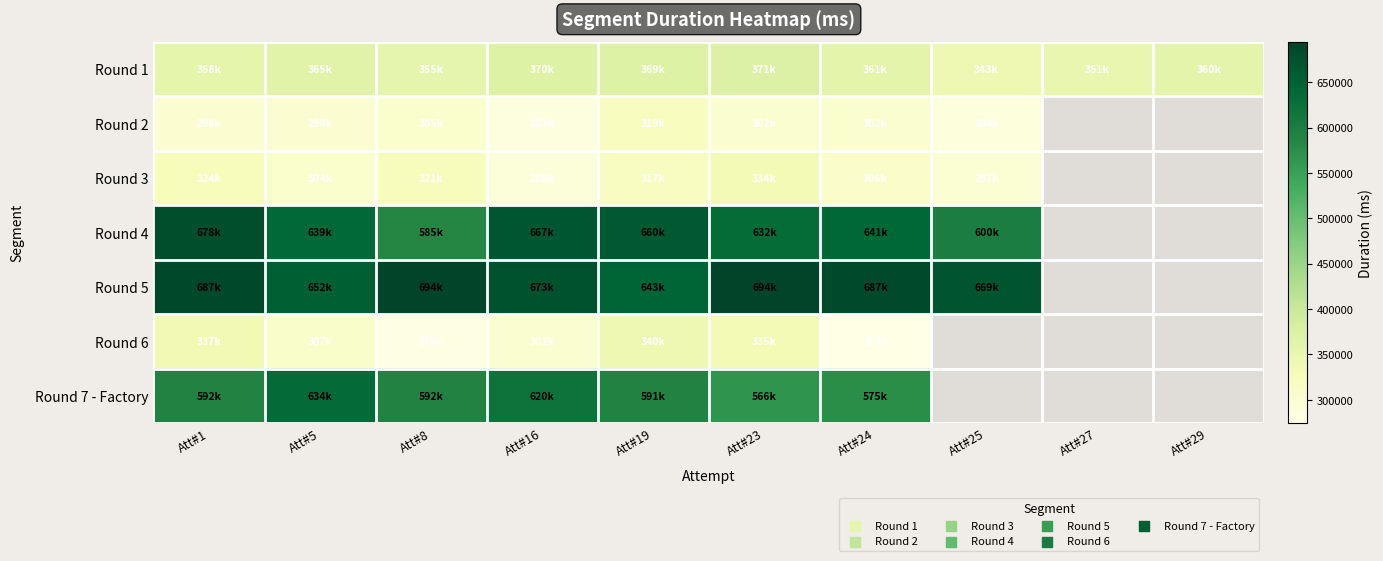

Which series changed the most between Att#19 and Att#25?

Round 4